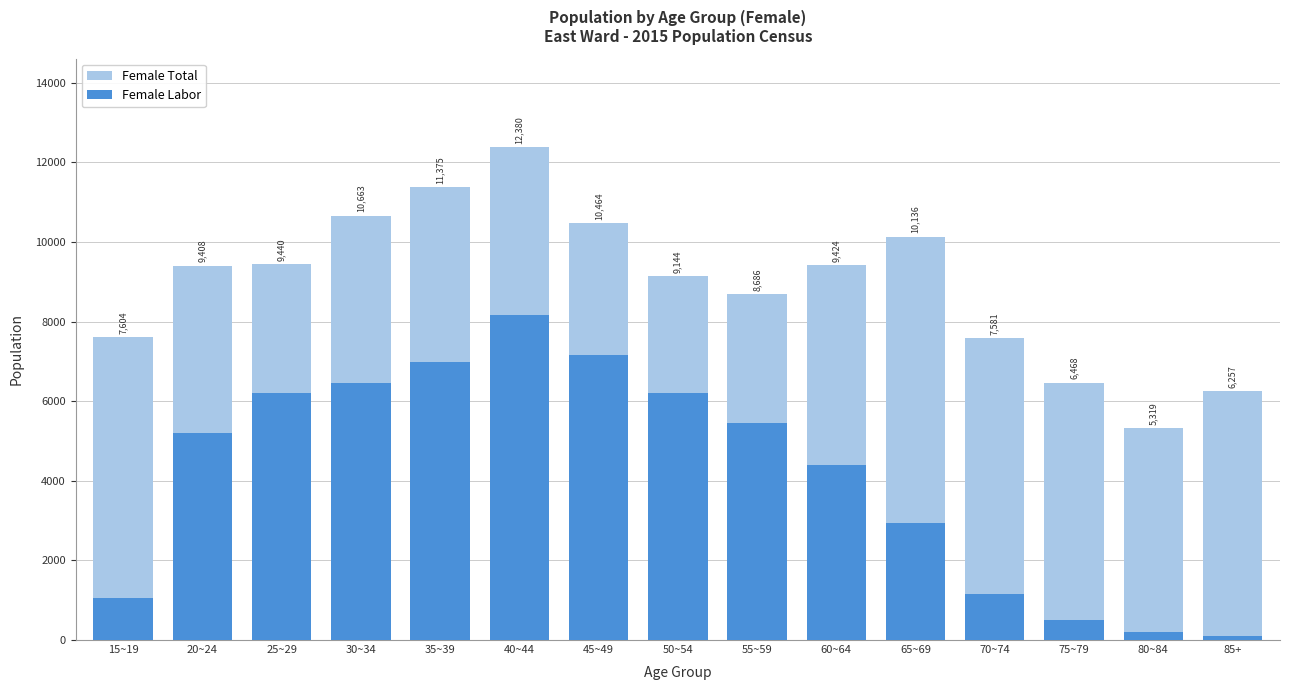

What value does the Female Total series have at 80~84, to the nearest 10?

5320